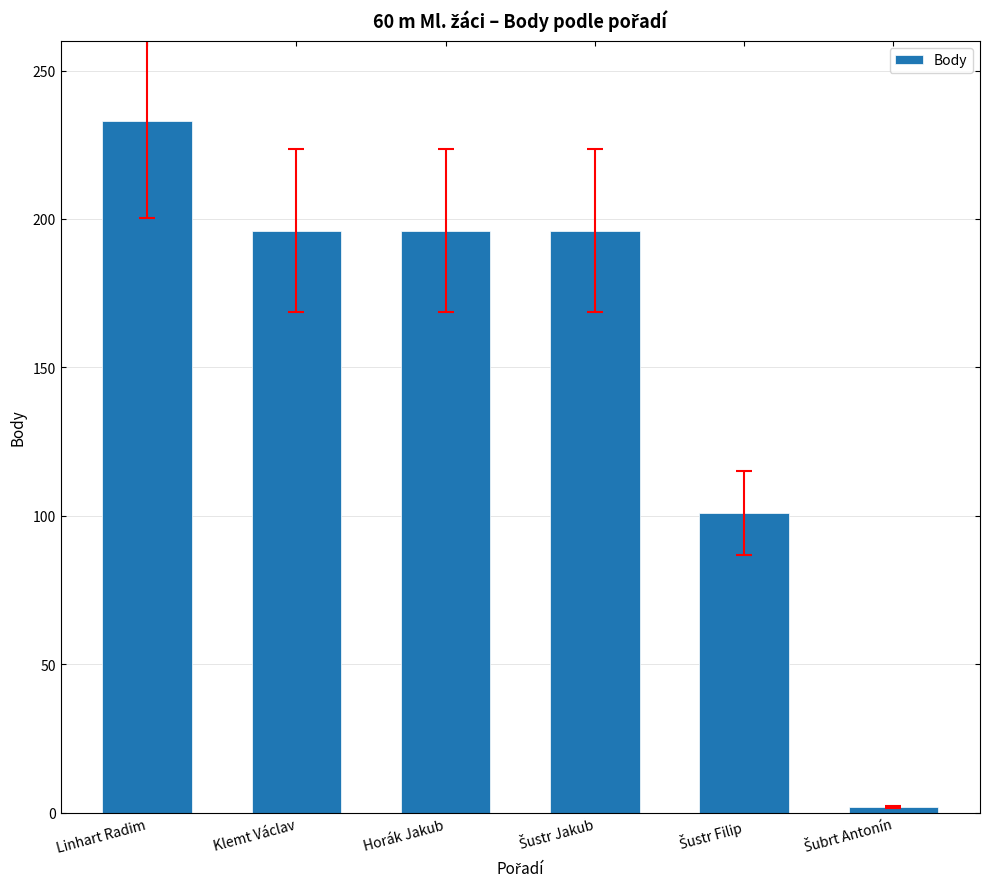

Count the values in the range 101 to 196.

4